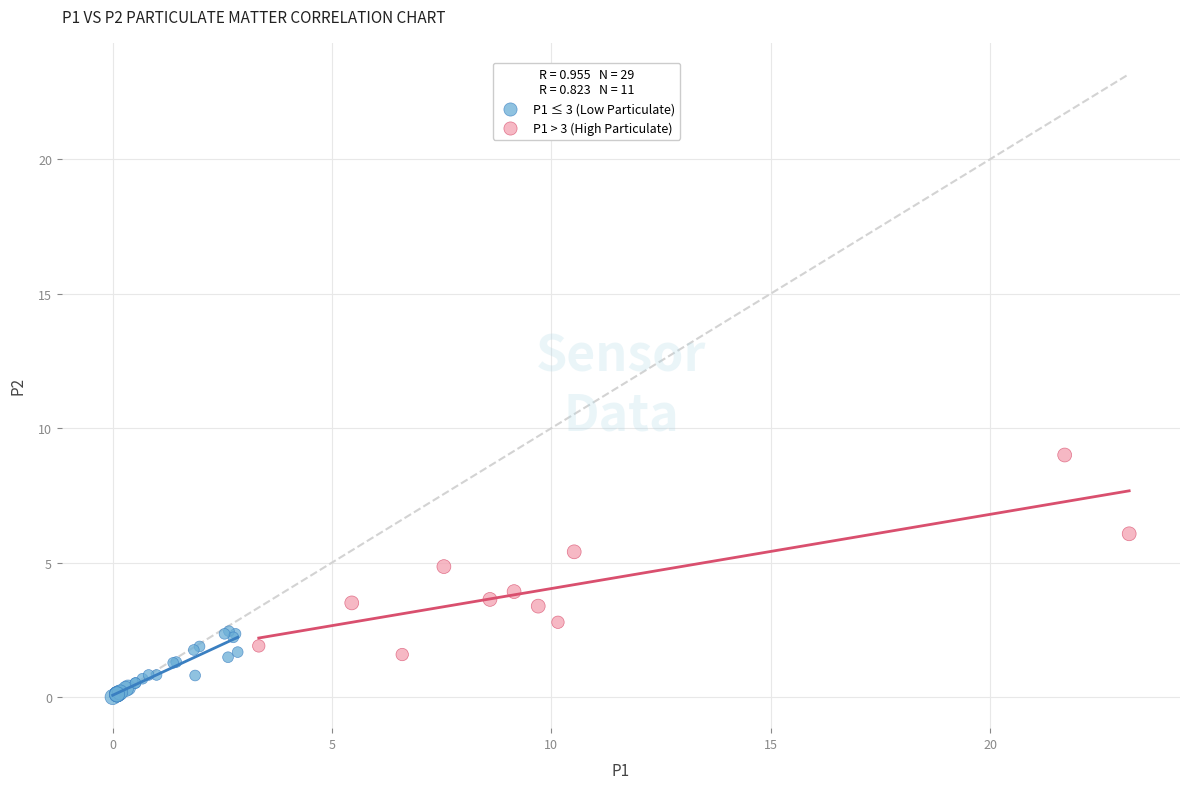

What are all the series names shown in the legend?

P1 ≤ 3 (Low Particulate), P1 > 3 (High Particulate)